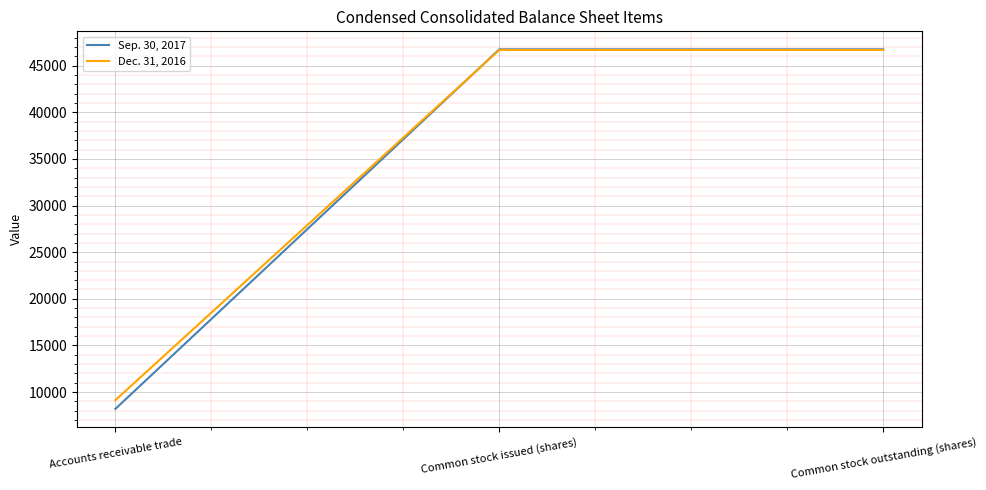

Is the value of Dec. 31, 2016 at Accounts receivable trade greater than the value of Sep. 30, 2017 at Accounts receivable trade?

Yes